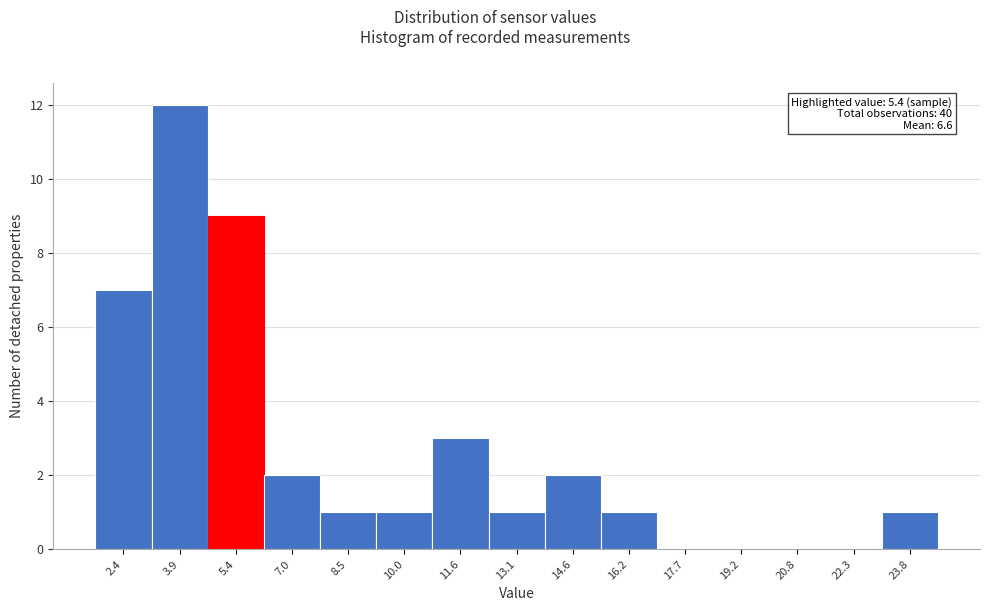

Over which range of the x-axis is the bar tallest?

3.2 to 4.6